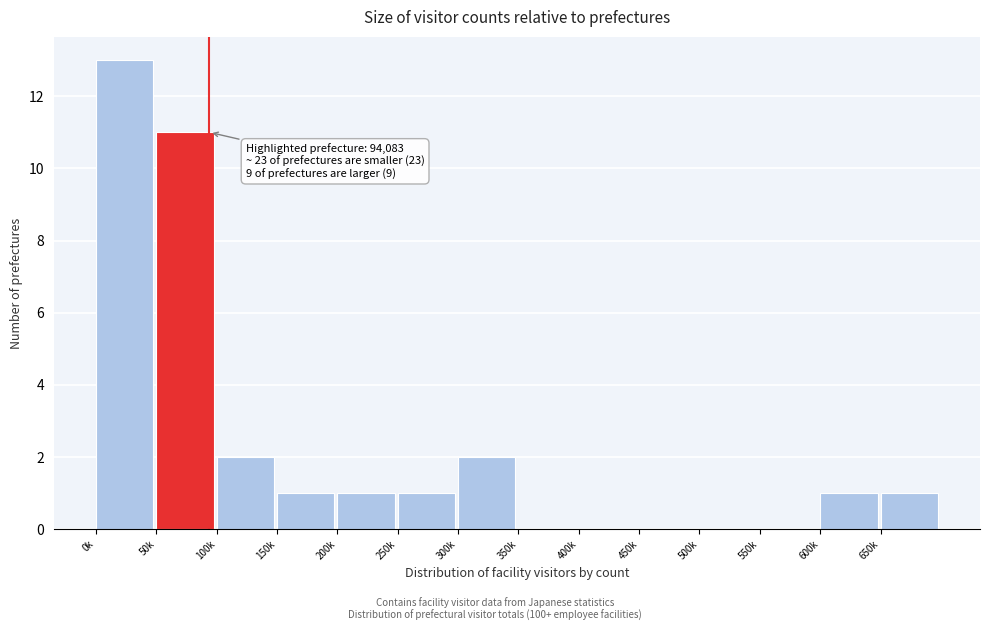

Reading left to right, what are all the values shown in this chart?

0k=13	50k=11	100k=2	150k=1	200k=1	250k=1	300k=2	350k=0	400k=0	450k=0	500k=0	550k=0	600k=1	650k=1